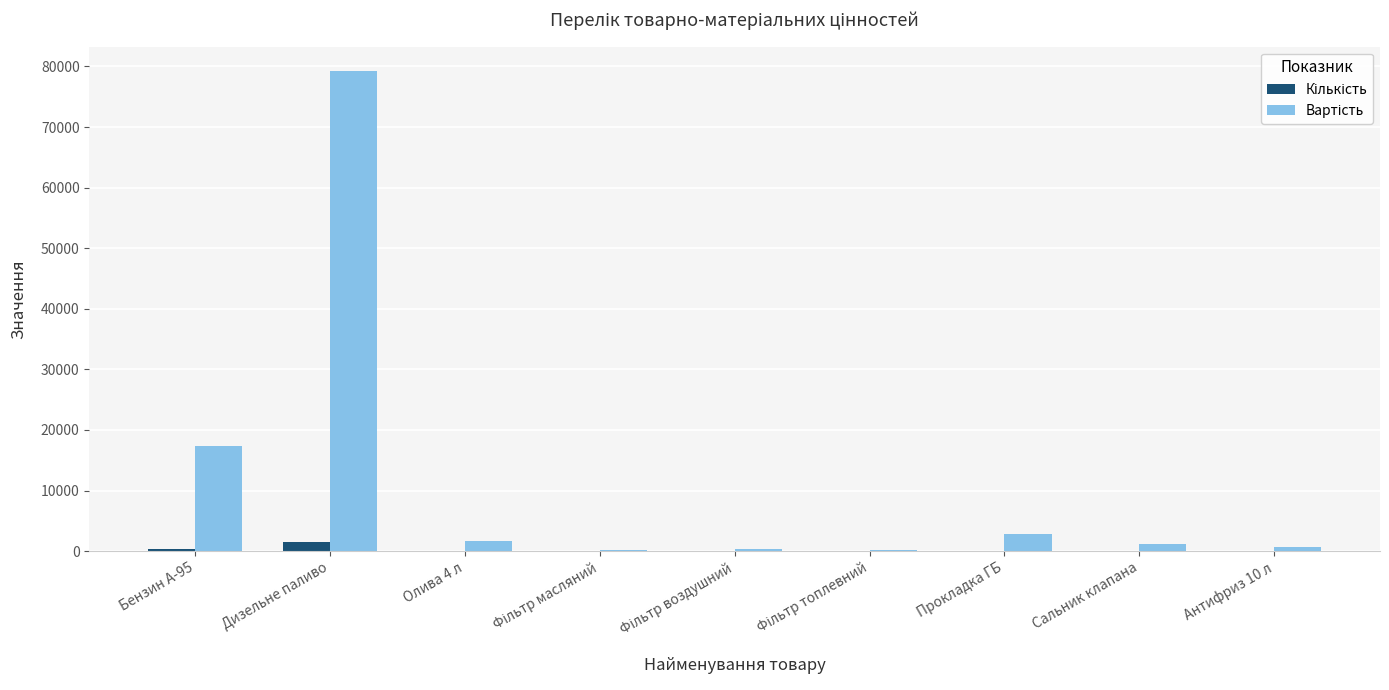

At which category is the sum across all series the highest?

Дизельне паливо